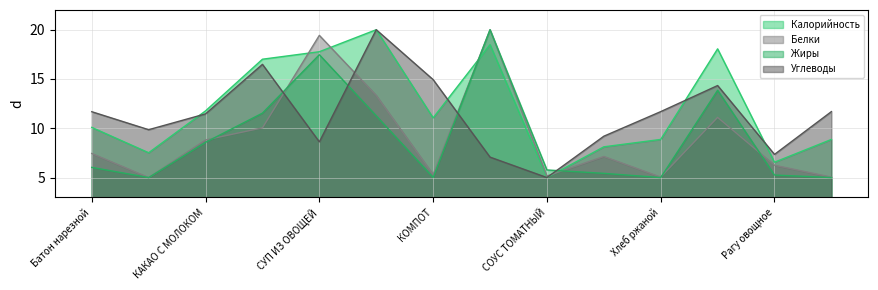

Reading left to right, extract all data points from this chart.

Калорийность: 10.1	7.5	11.8	17.0	17.8	20.0	11.1	18.5	5.0	8.1	8.9	18.1	6.6	8.9
Белки: 7.4	5.0	8.8	10.0	19.4	13.3	5.3	20.0	5.2	7.1	5.0	11.1	6.2	5.0
Жиры: 6.0	5.0	8.6	11.5	17.5	11.3	5.0	20.0	5.8	5.4	5.0	13.9	5.3	5.0
Углеводы: 11.7	9.9	11.5	16.5	8.6	20.0	14.9	7.1	5.0	9.2	11.7	14.3	7.3	11.7